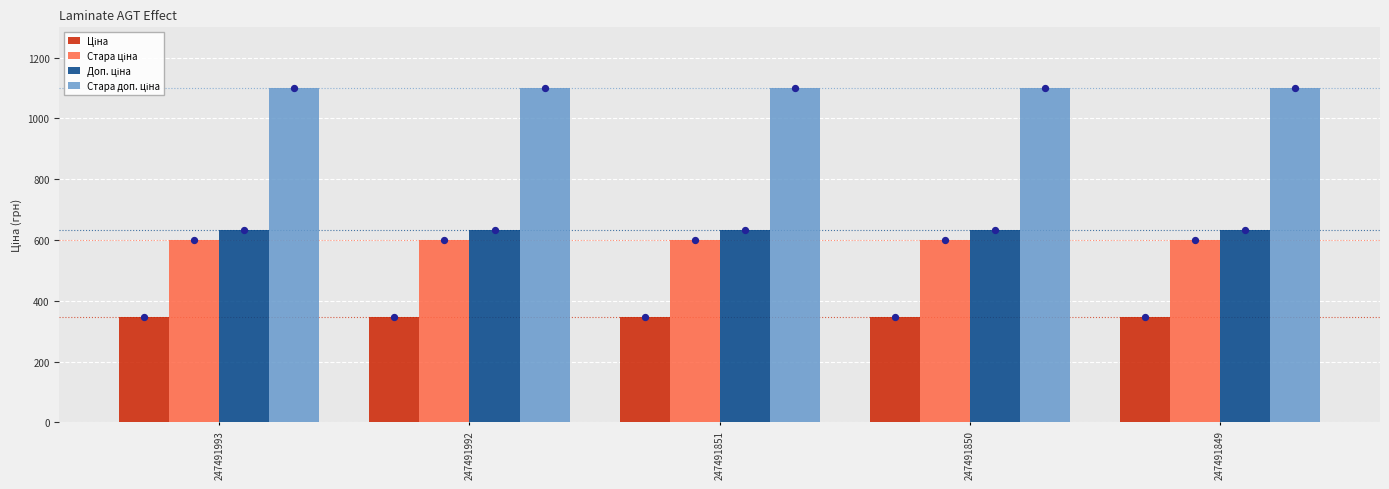

At how many categories does at least one series exceed 627?

5